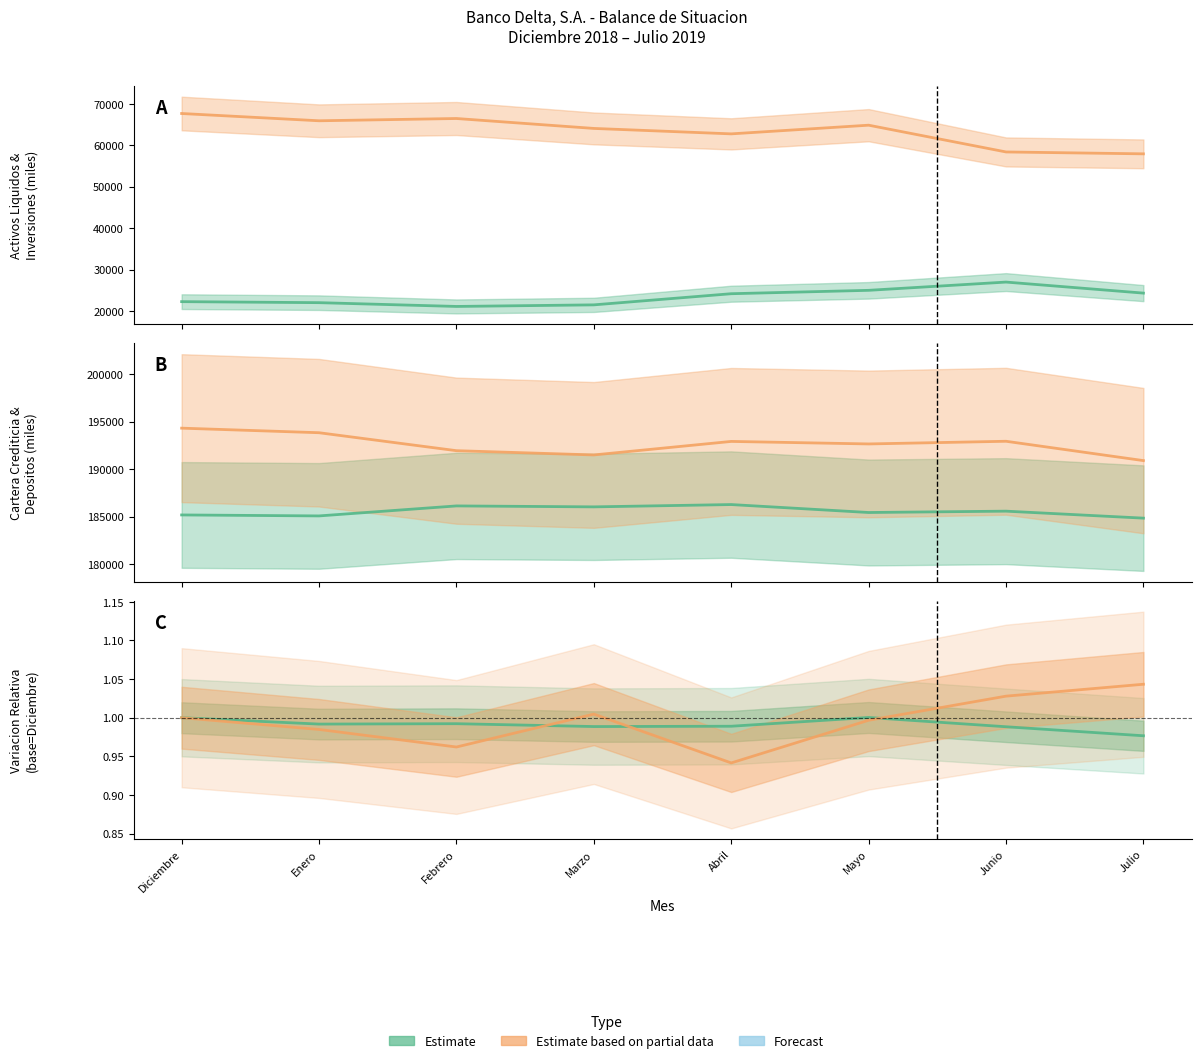

True or false: CARTERA CREDITICIA and INVERSIONES EN VALORES cross at least once.

False